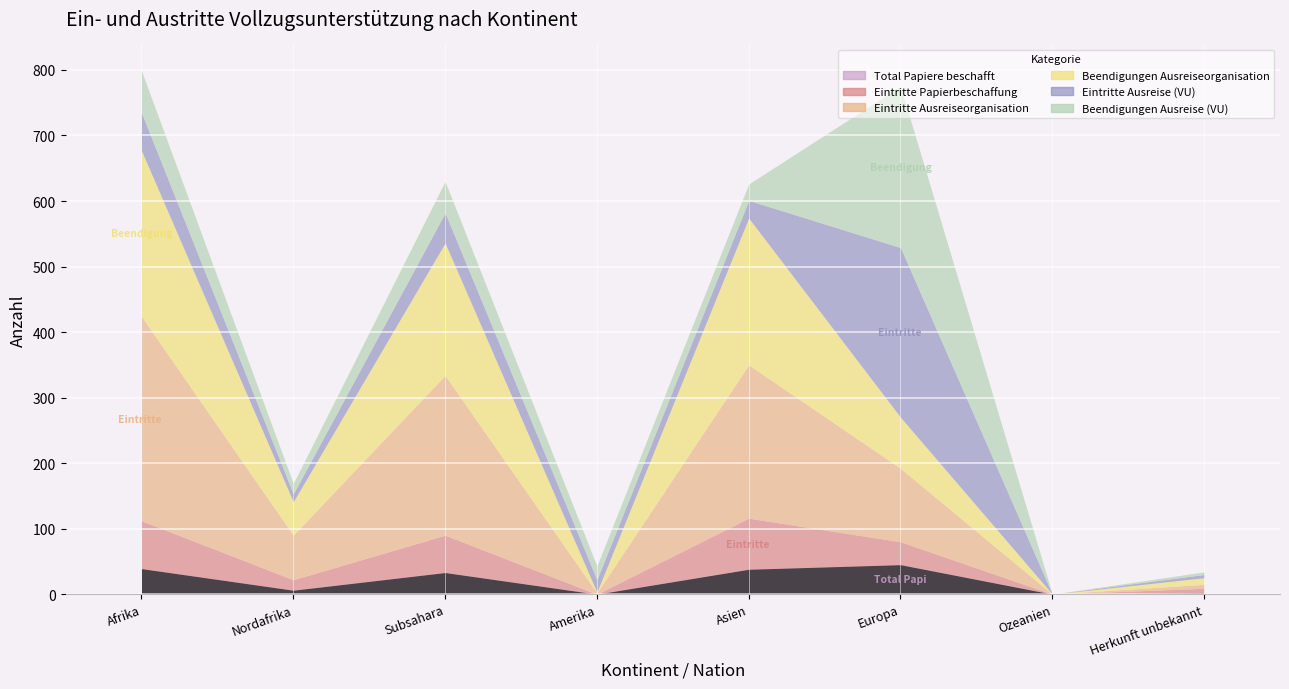

Is it true that Beendigungen Ausreise (VU) equals 59 at Europa?

False